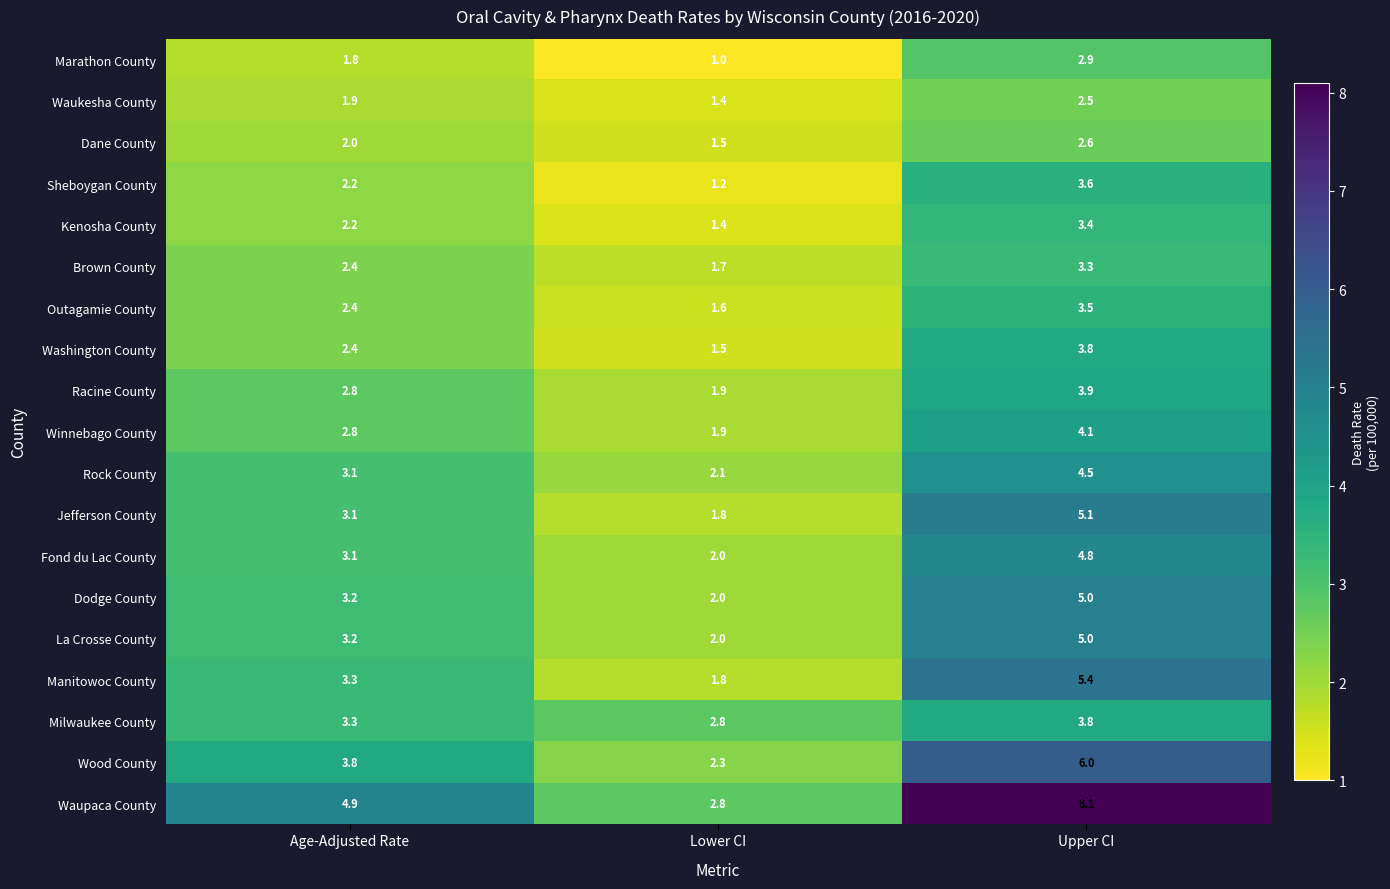

Between Age-Adjusted Rate and Lower CI, which series saw the biggest shift?

Waupaca County